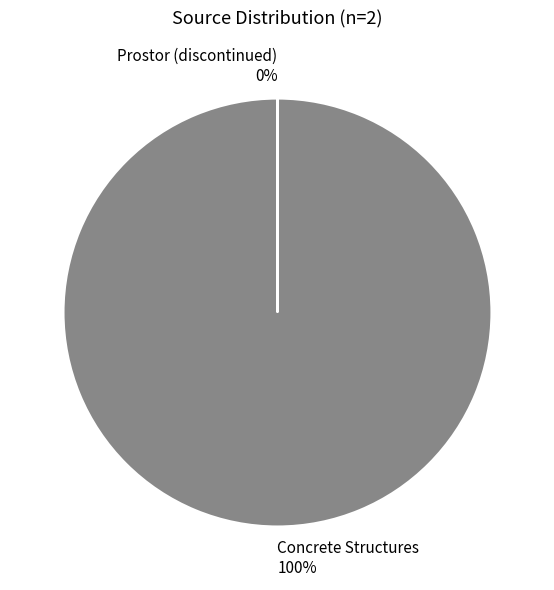

To the nearest percent, what is the difference between the largest and smallest slice percentages?

100%